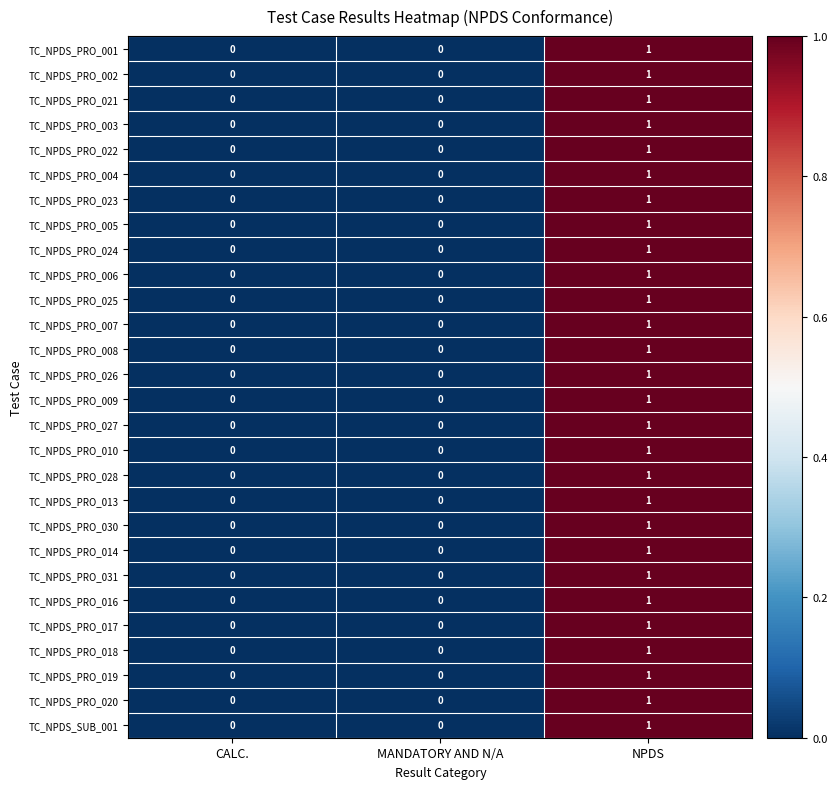

Which label corresponds to the largest value in the chart?

NPDS